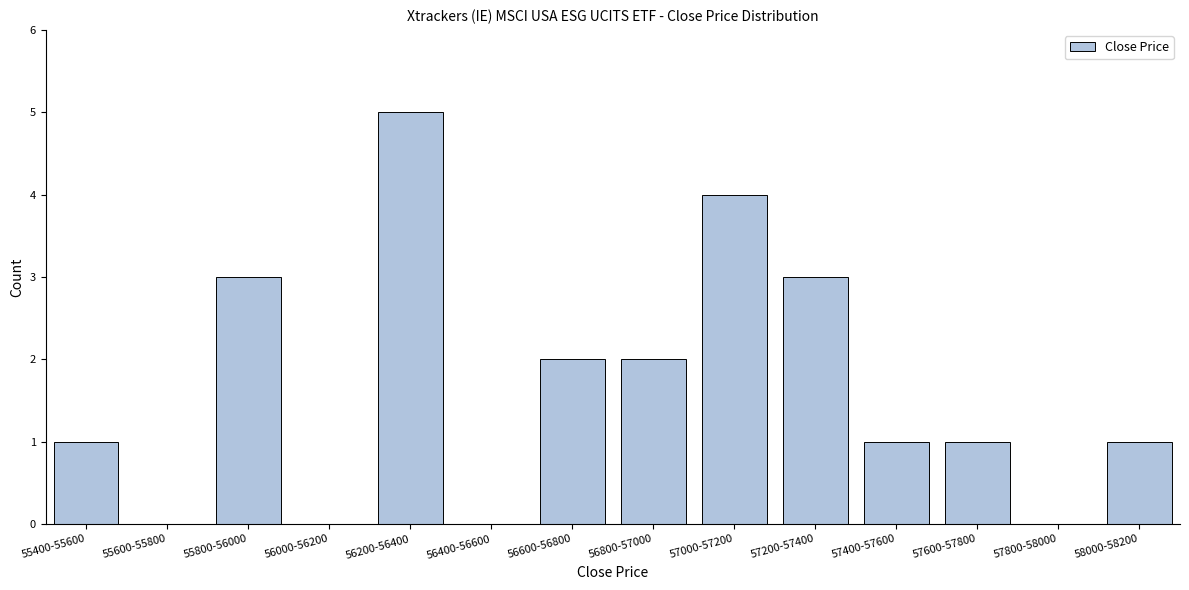

Reading left to right, extract all data points from this chart.

55400-55600=1	55600-55800=0	55800-56000=3	56000-56200=0	56200-56400=5	56400-56600=0	56600-56800=2	56800-57000=2	57000-57200=4	57200-57400=3	57400-57600=1	57600-57800=1	57800-58000=0	58000-58200=1